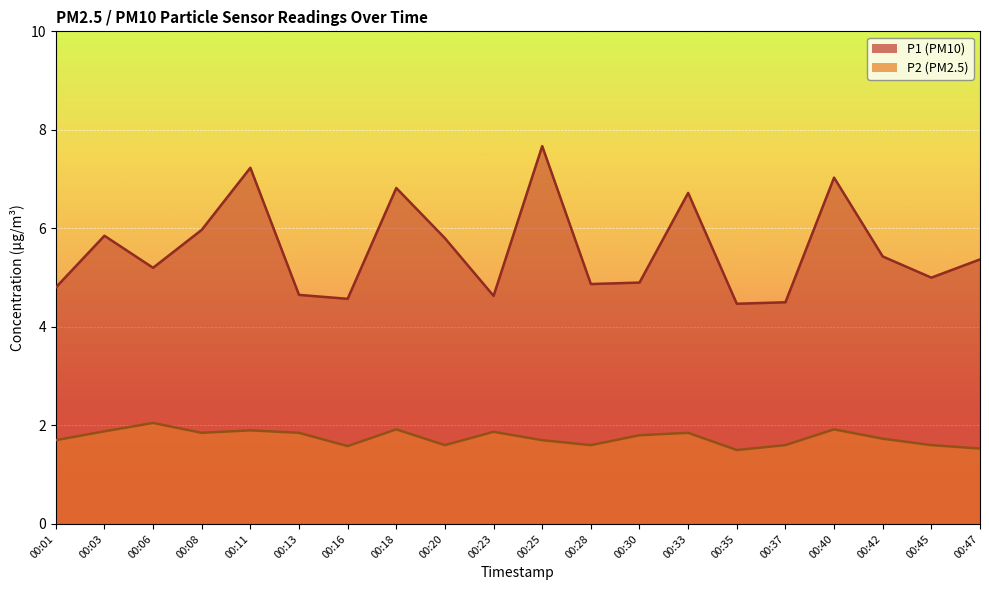

Which has a higher value, 00:33 or 00:47?

00:33